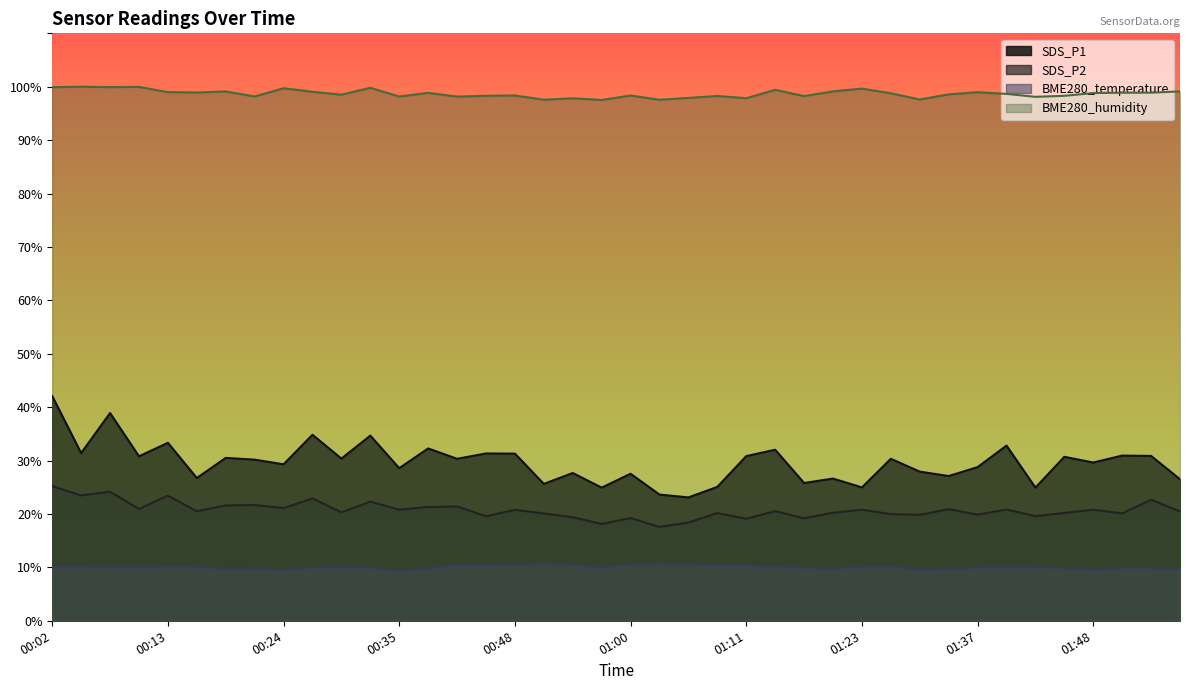

How many data points in BME280_humidity are above 98?

33